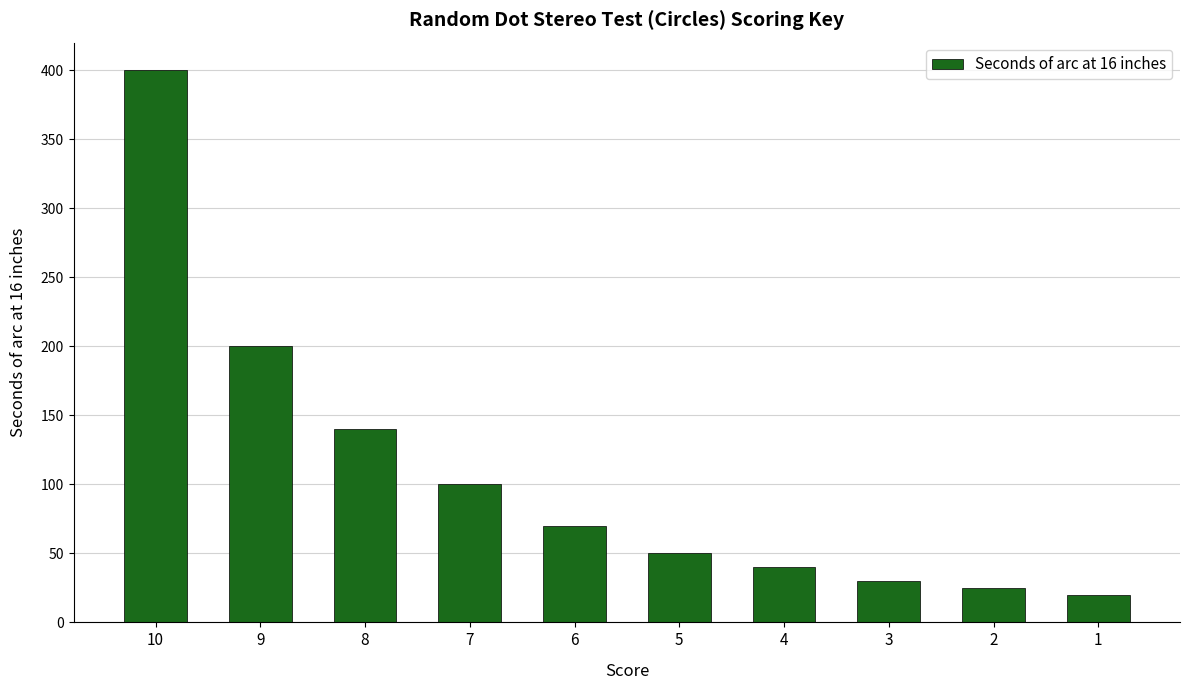

Rank the categories by value from highest to lowest.

10, 9, 8, 7, 6, 5, 4, 3, 2, 1